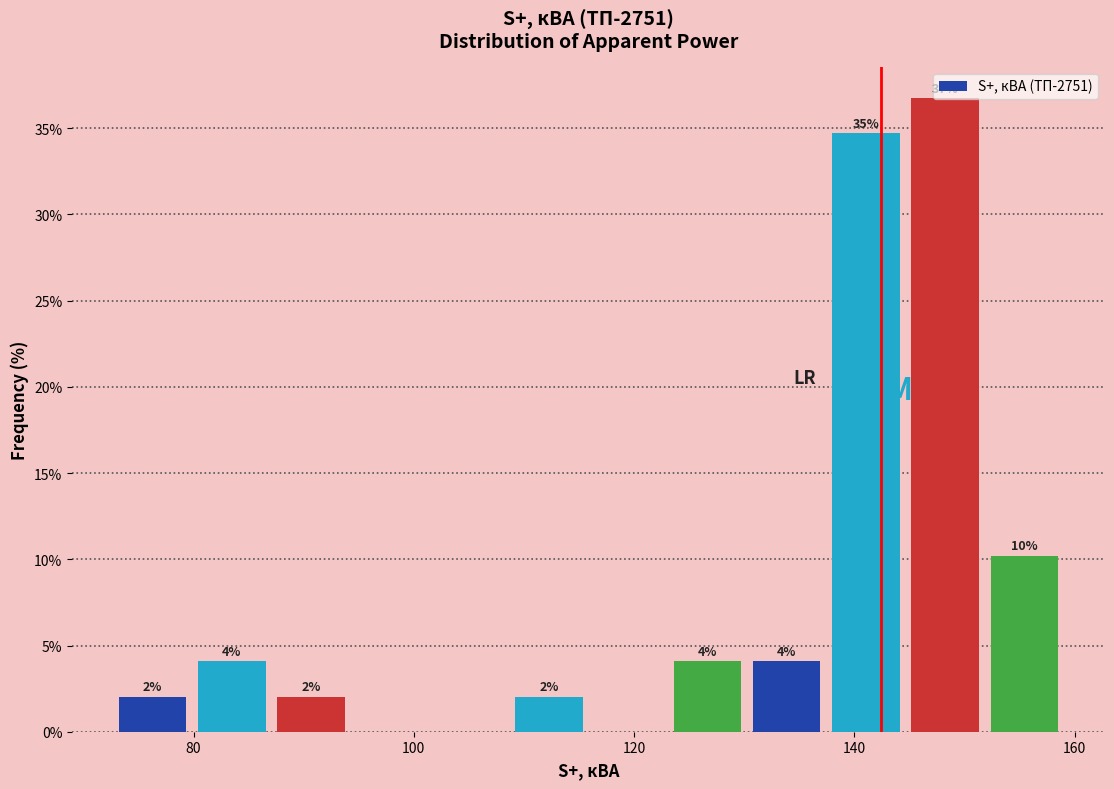

Read against the x-axis, roughly where is the centre of the tallest bar?

148